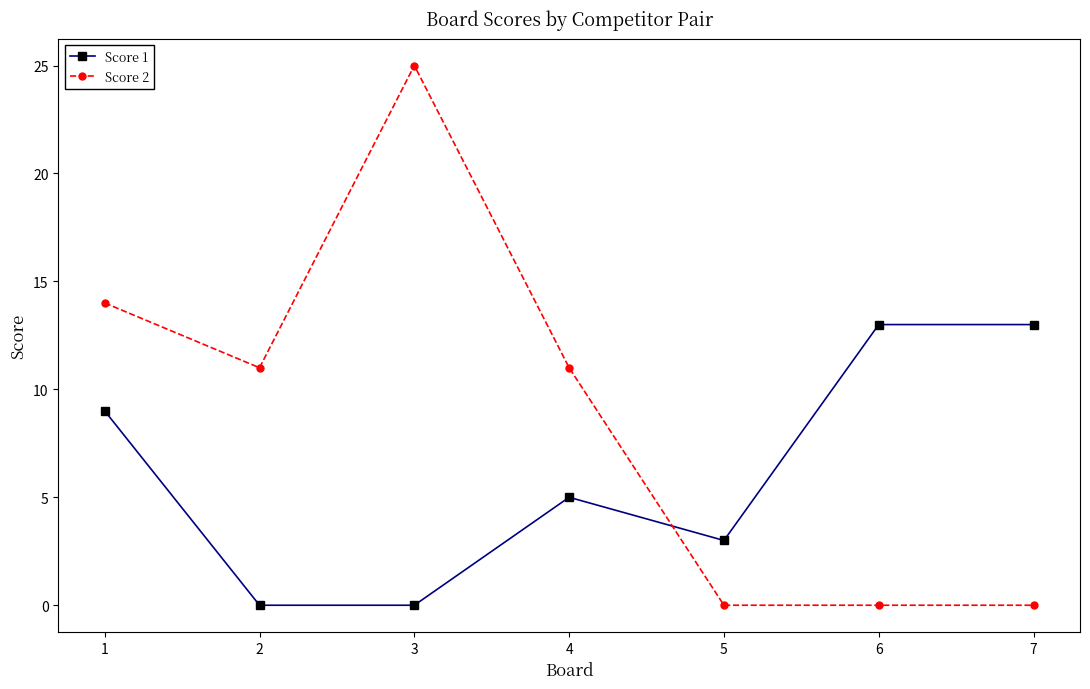

The value of Score 2 at 4 is 11. True or false?

True